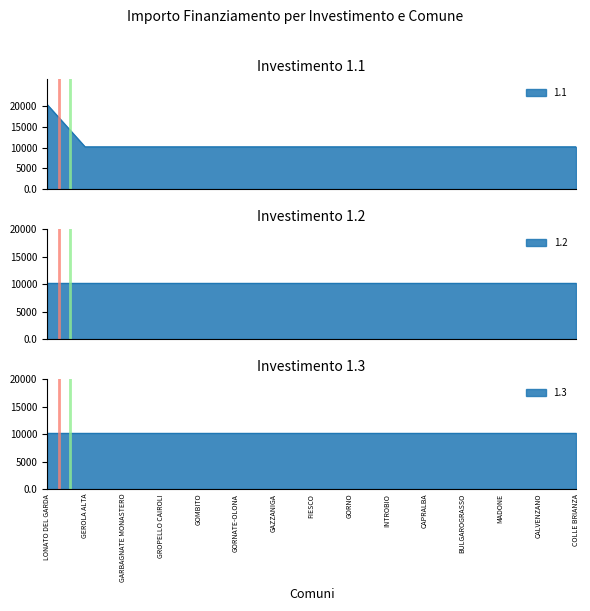

Is the value of 1.1 at COLLE BRIANZA greater than the value of 1.3 at COLLE BRIANZA?

No